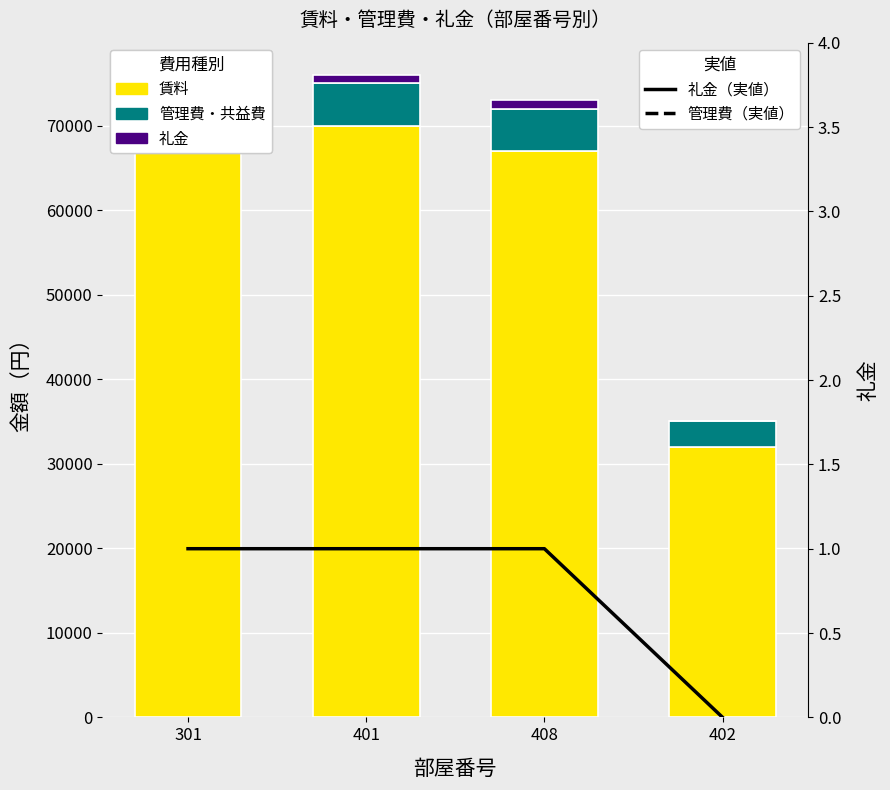

Is the value of 礼金（実値） at 301 greater than the value of 管理費・共益費（実値） at 408?

No